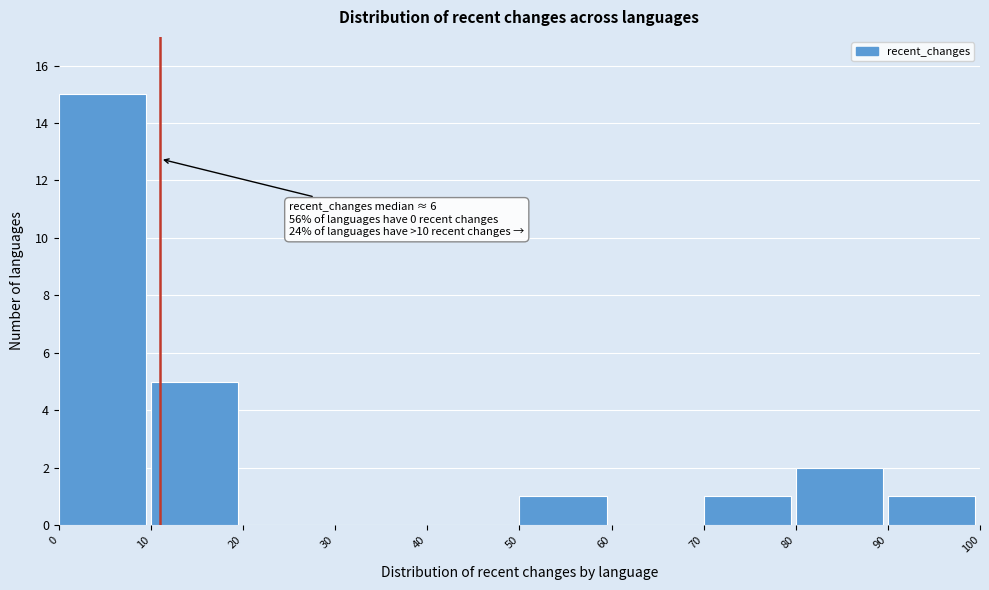

Which range on the x-axis has the tallest bar?

0 to 10